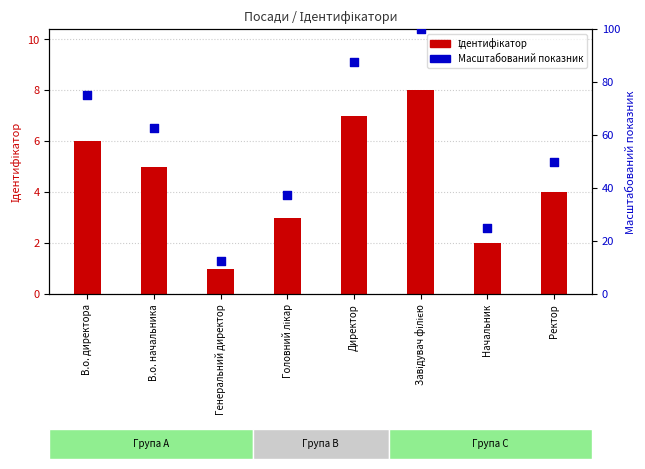

What are all the series names shown in the legend?

Ідентифікатор, Масштабований показник